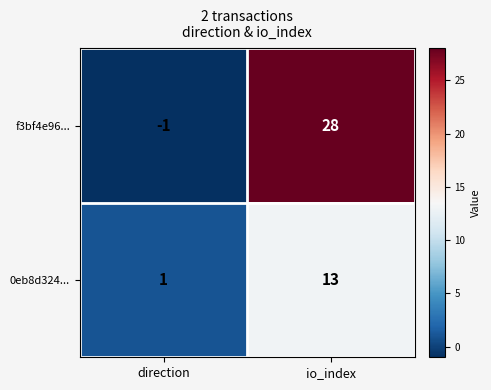

Rank the series by their average value, from lowest to highest.

0eb8d324..., f3bf4e96...